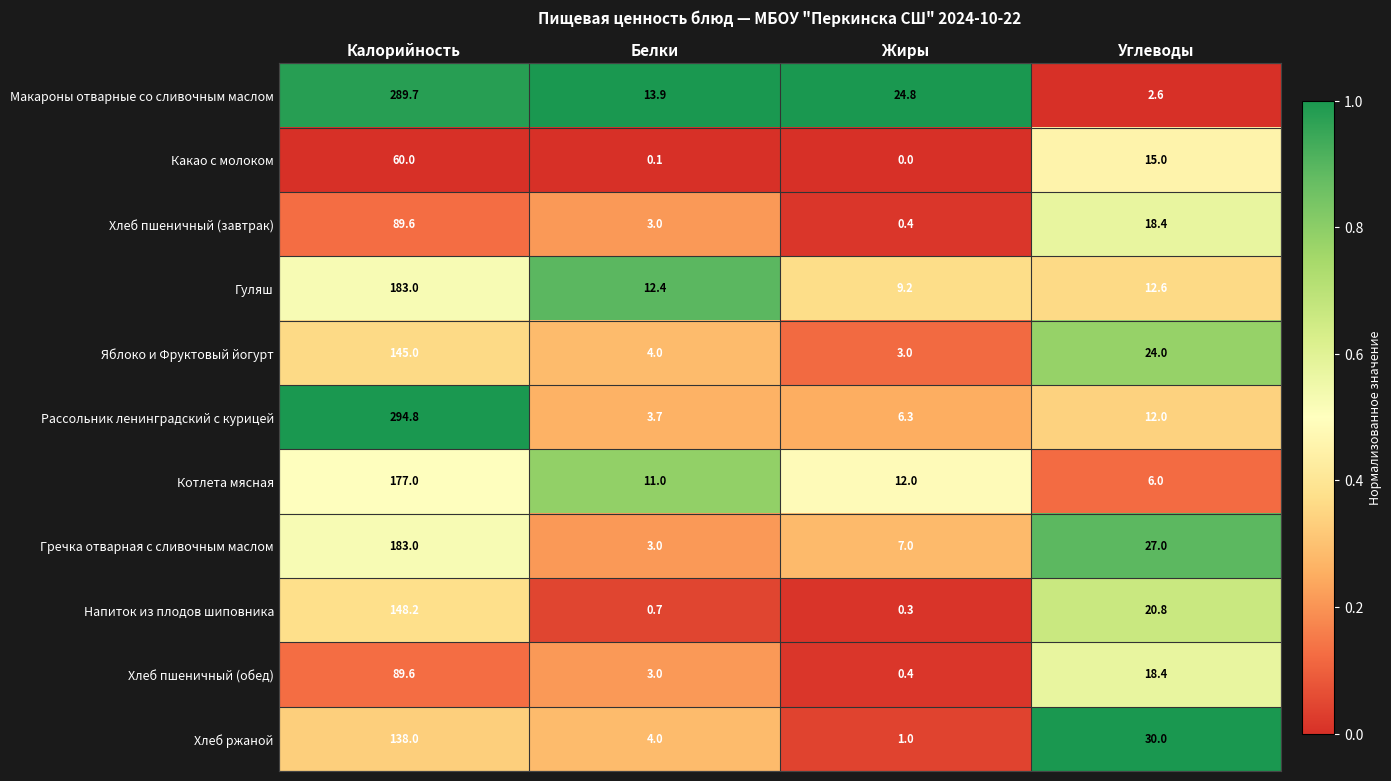

What is the sum of all Гуляш values?

217.2